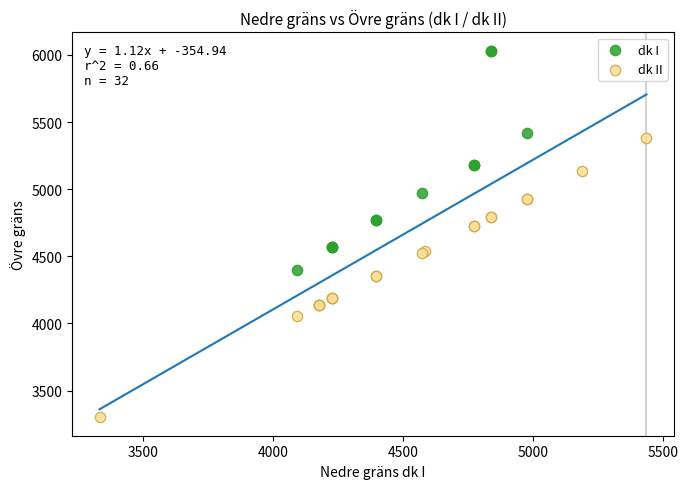

Which series reaches the maximum Y coordinate?

dk I